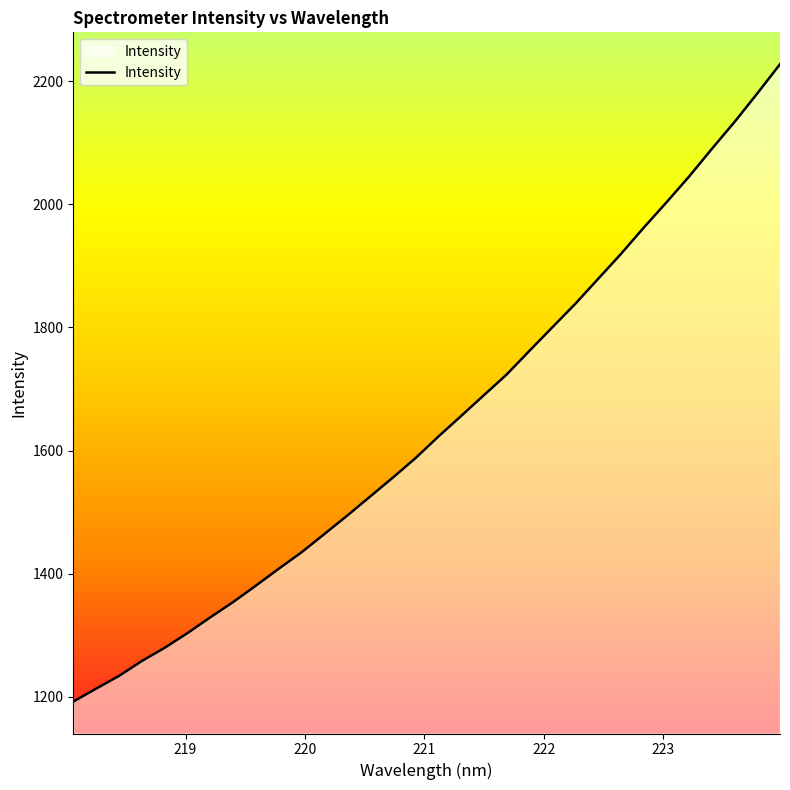

What is the smallest value displayed?

1192.1